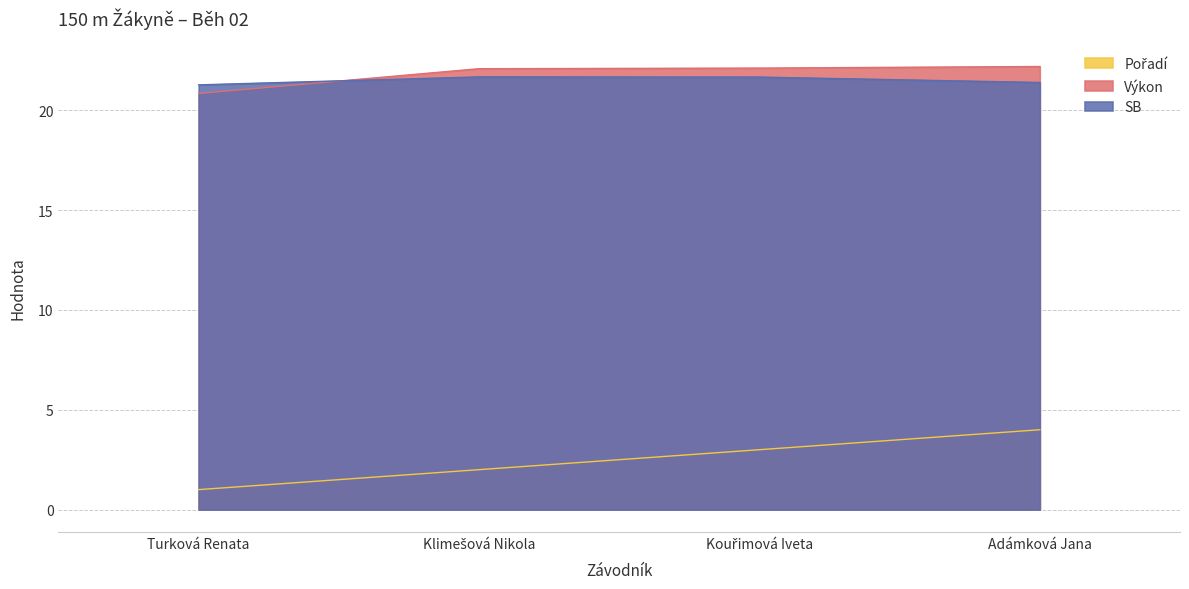

What is the label of the 3rd point from the left?

Kouřimová Iveta